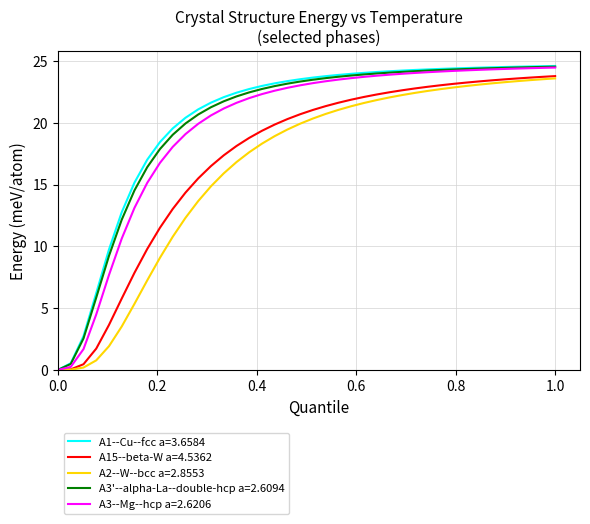

What is the greatest value displayed?

24.6